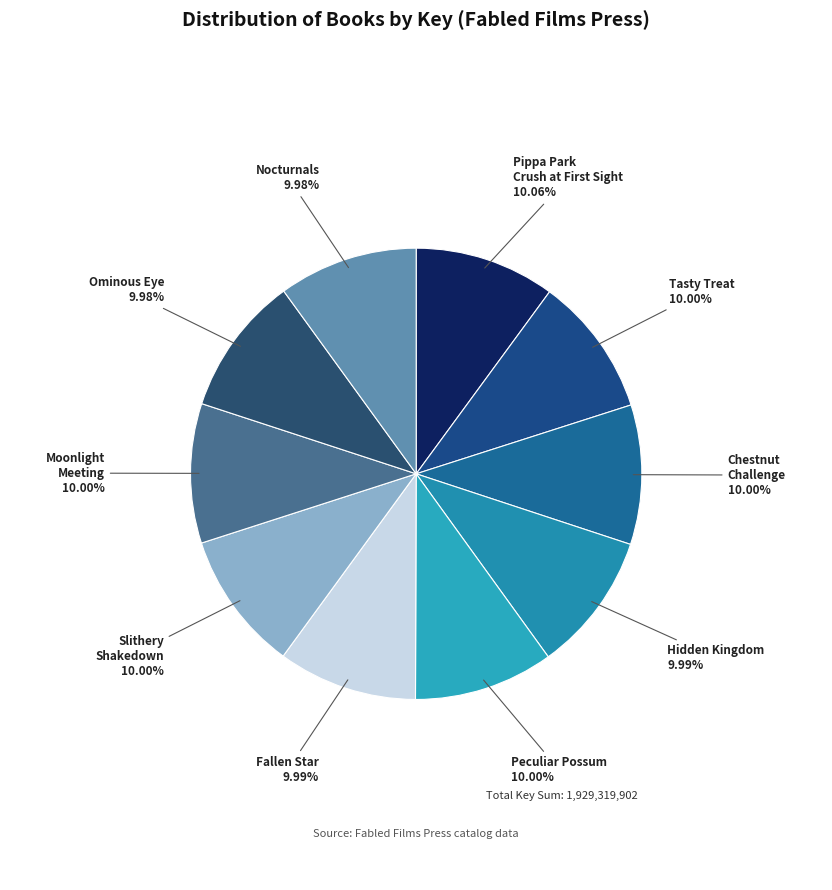

Is the sum of Nocturnals and Slithery Shakedown greater than half?

No